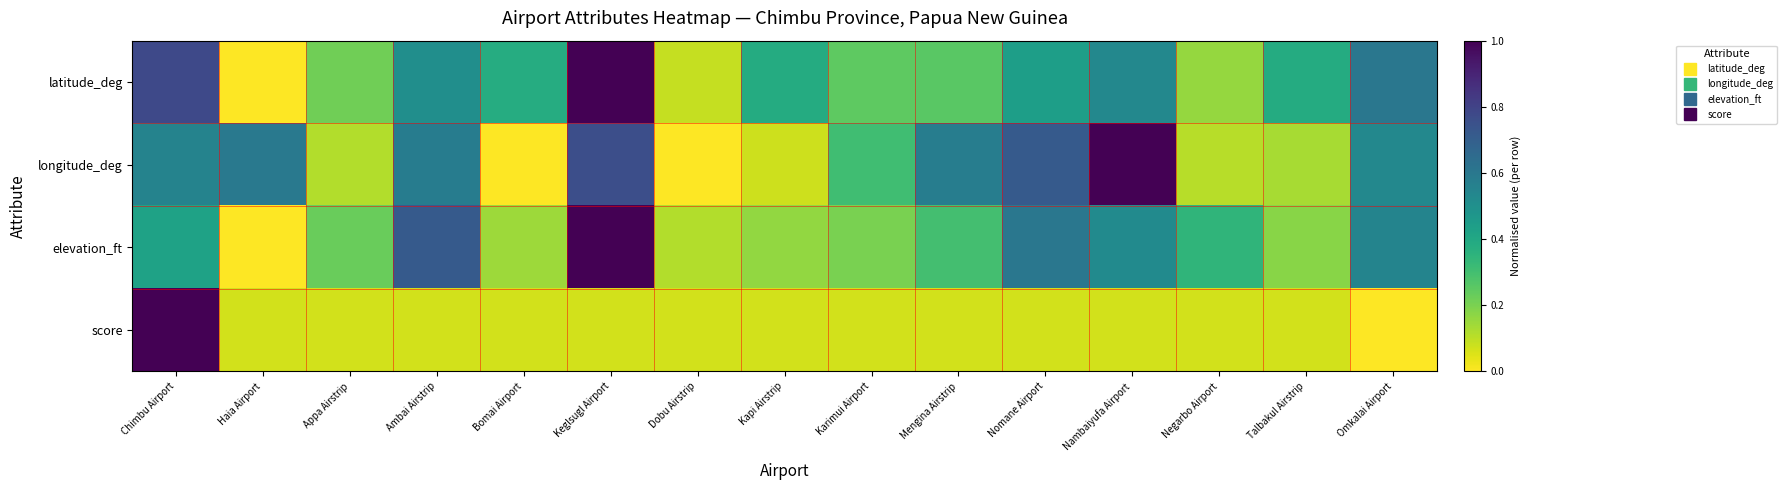

Rank the series by their maximum value, from highest to lowest.

latitude_deg, longitude_deg, elevation_ft, score